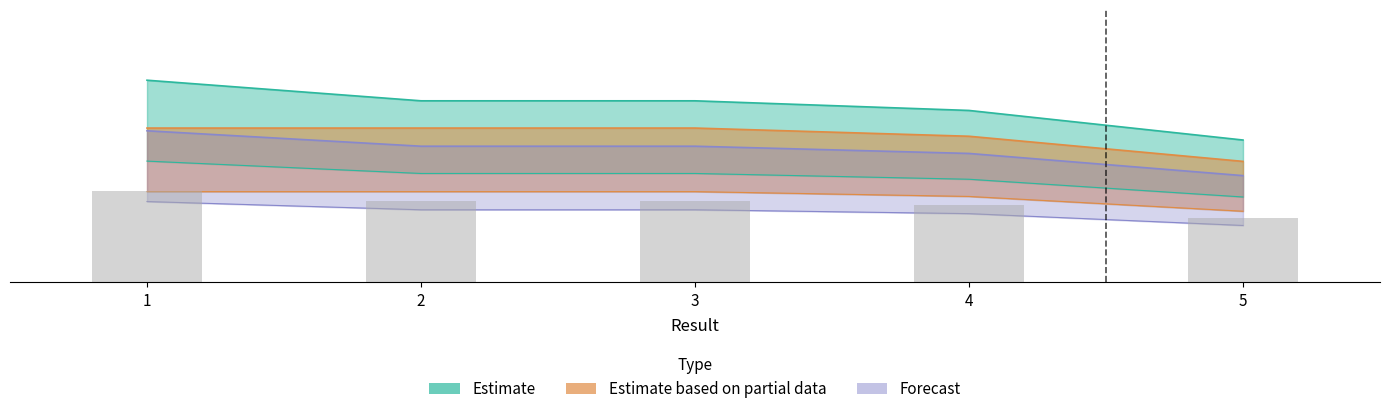

Does the chart contain any negative values?

No